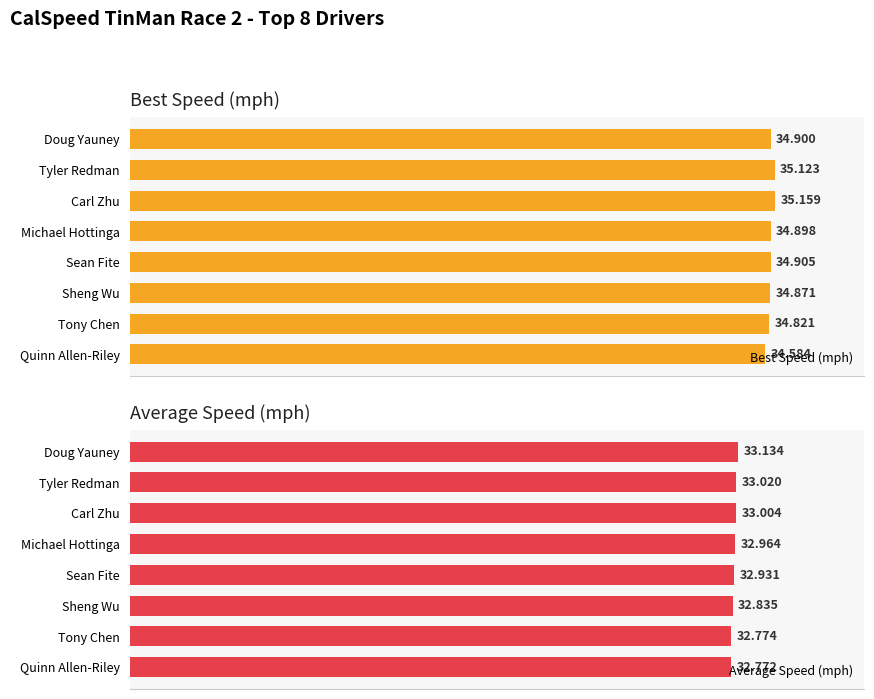

Rank the series at Carl Zhu from highest to lowest value.

Best Speed (mph), Average Speed (mph)